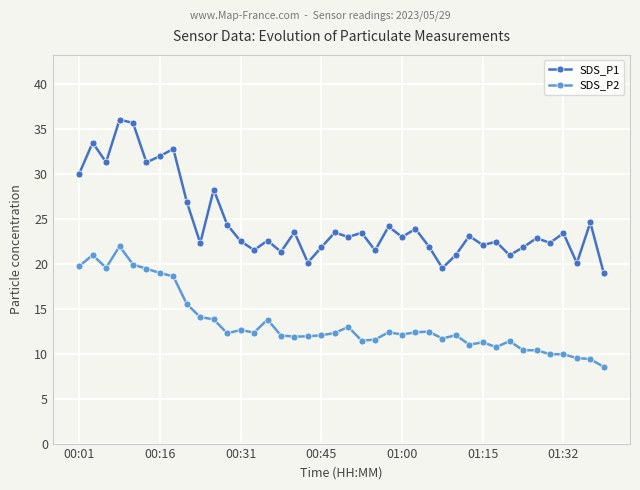

What are all the series names shown in the legend?

SDS_P1, SDS_P2